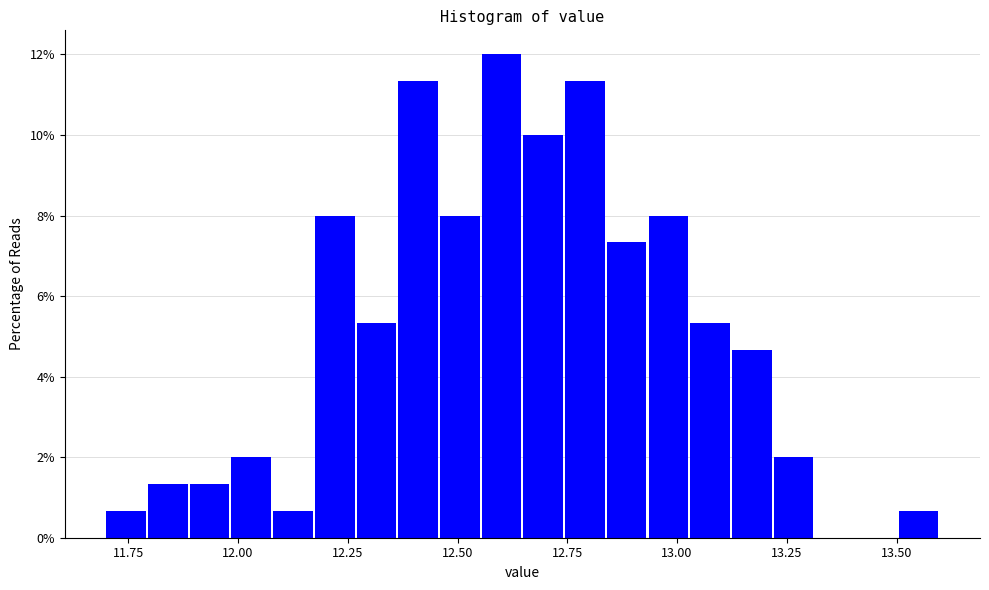

Read against the x-axis, roughly where is the centre of the tallest bar?

12.60